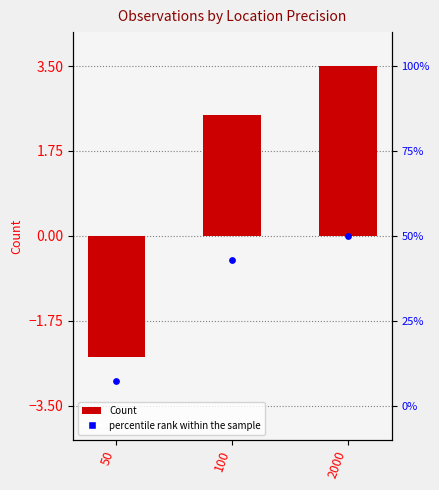

Is the value of percentile rank within the sample at 2000 greater than the value of Count at 50?

Yes